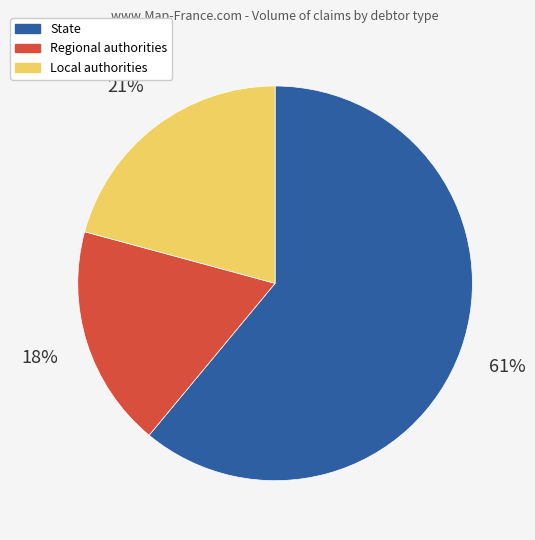

Is there any slice that represents more than half of the pie?

Yes